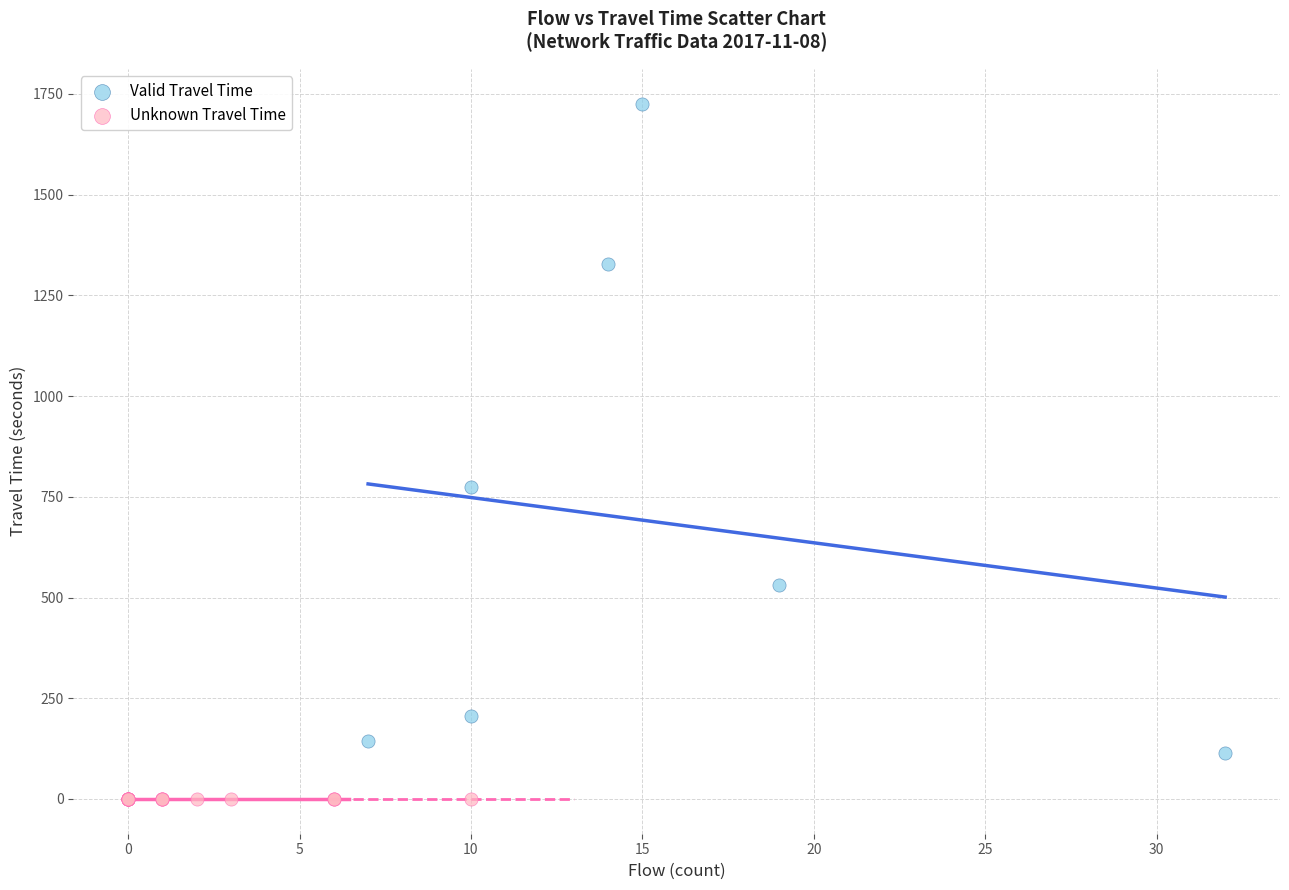

Which series contains the highest Y value?

Valid Travel Time